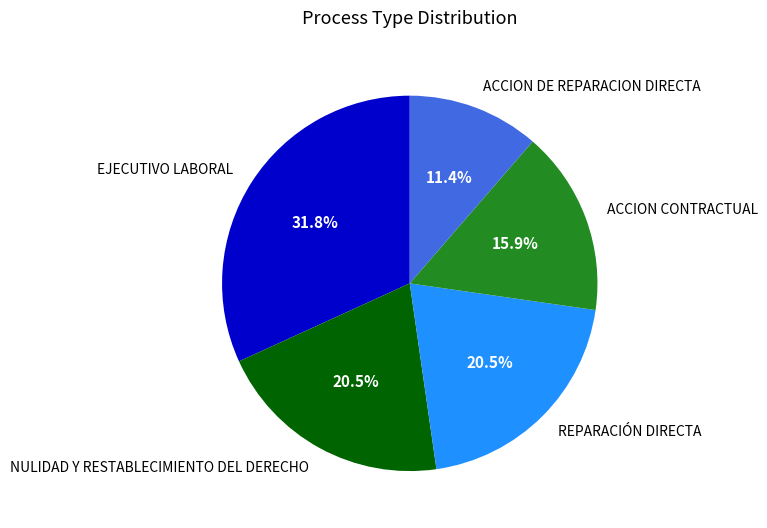

Approximately how many times larger is the value at ACCION DE REPARACION DIRECTA compared to EJECUTIVO LABORAL?

0.4